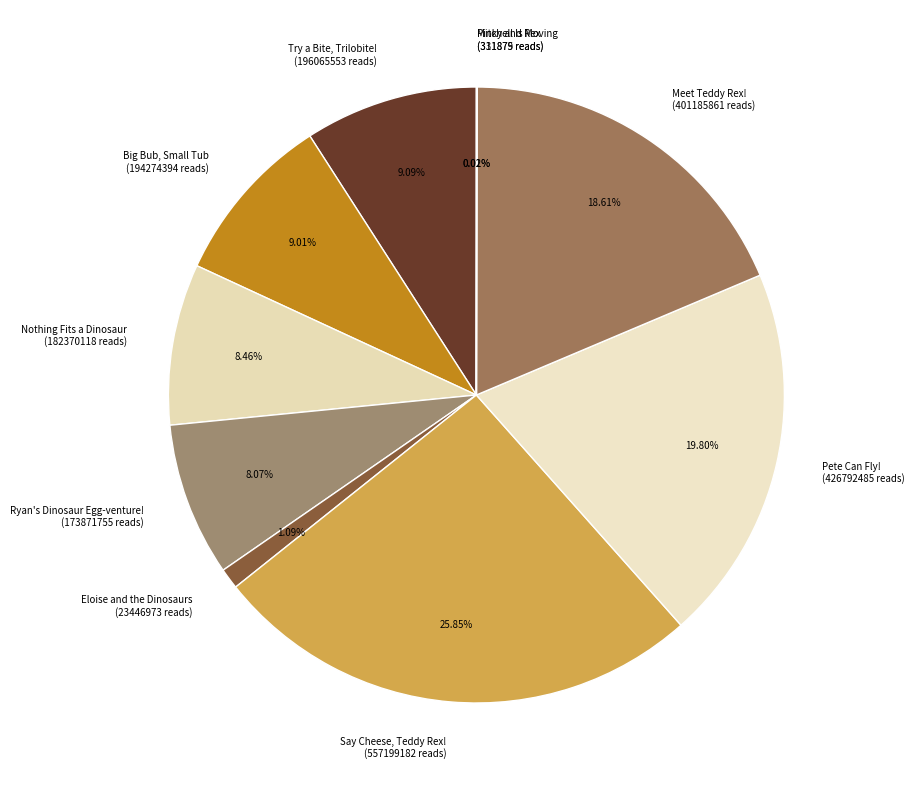

True or false: Say Cheese, Teddy Rex! accounts for 36% of the total.

False